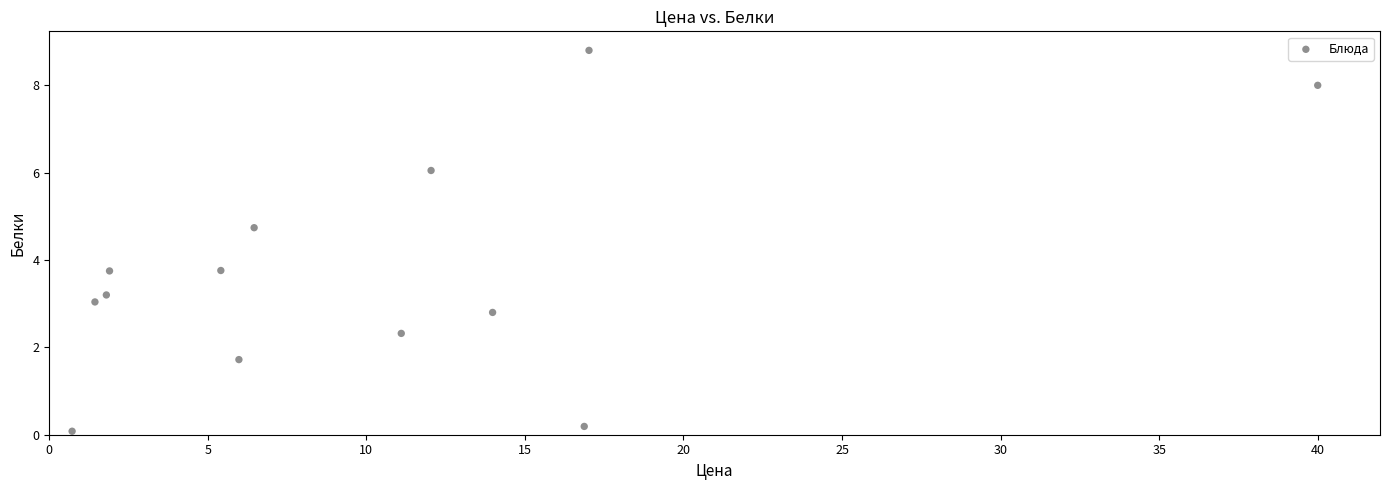

What is the range of Y values (max minus min)?

8.7